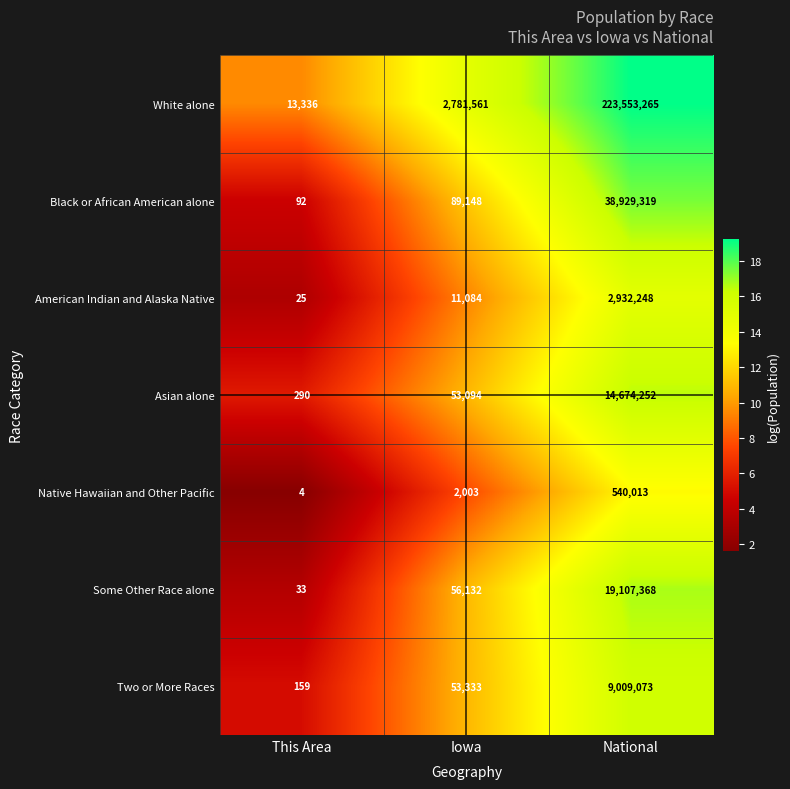

Reading left to right, what are all the values shown in this chart?

White alone: 13336	2781561	223553265
Black or African American alone: 92	89148	38929319
American Indian and Alaska Native: 25	11084	2932248
Asian alone: 290	53094	14674252
Native Hawaiian and Other Pacific: 4	2003	540013
Some Other Race alone: 33	56132	19107368
Two or More Races: 159	53333	9009073